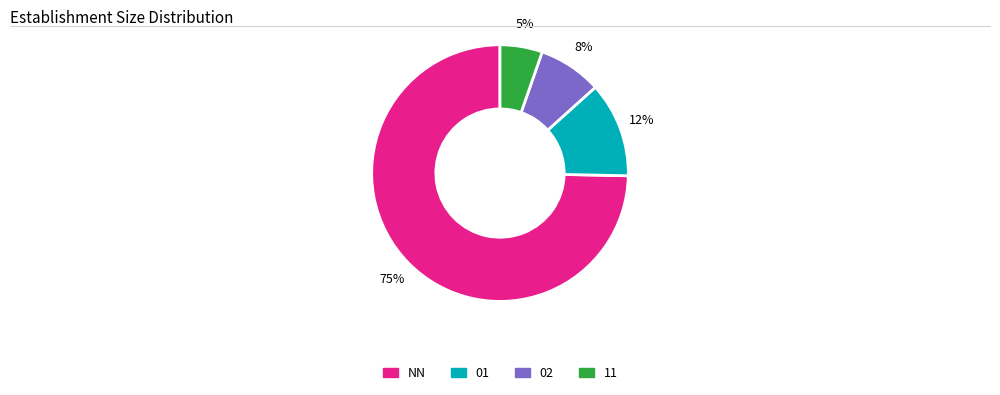

Rank the categories by value from lowest to highest.

11, 02, 01, NN